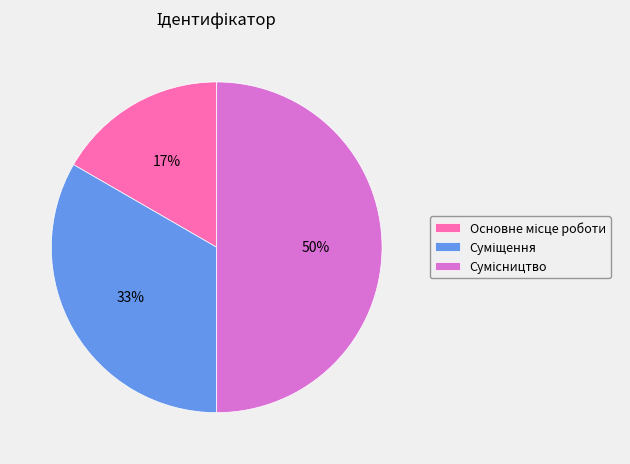

To the nearest percent, what is the average slice percentage?

33%